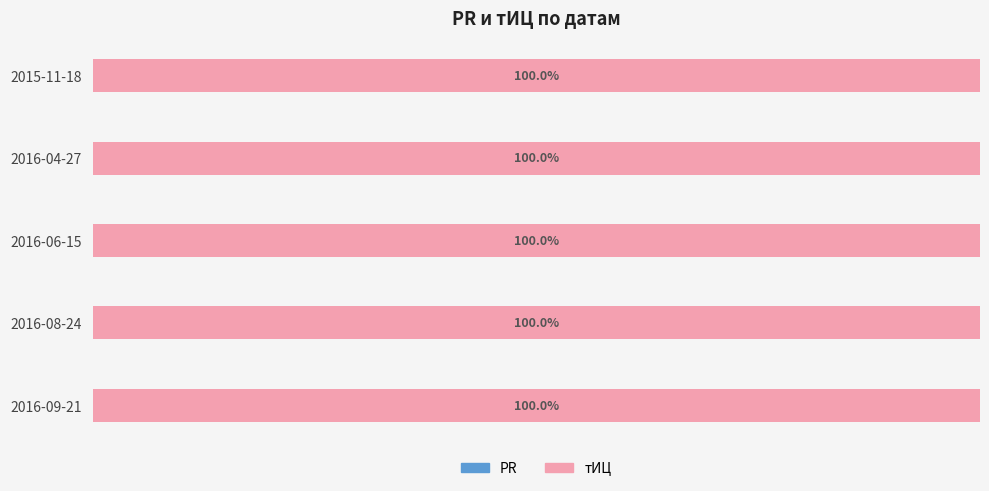

What is the label of the 2nd bar from the left?

2016-08-24